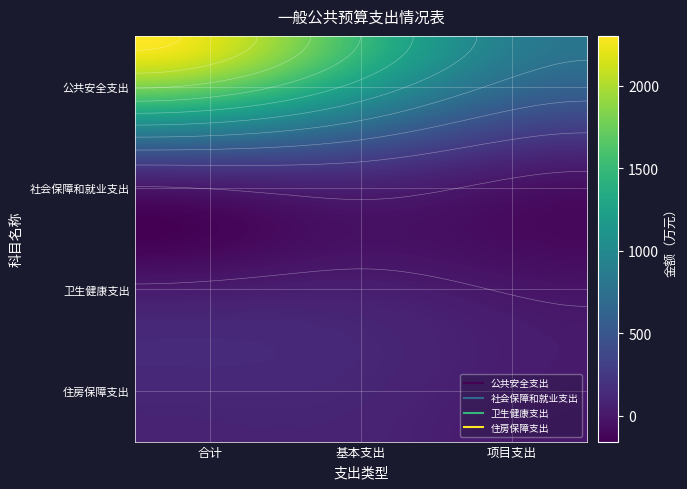

What is the total value across all series at 项目支出?

802.0